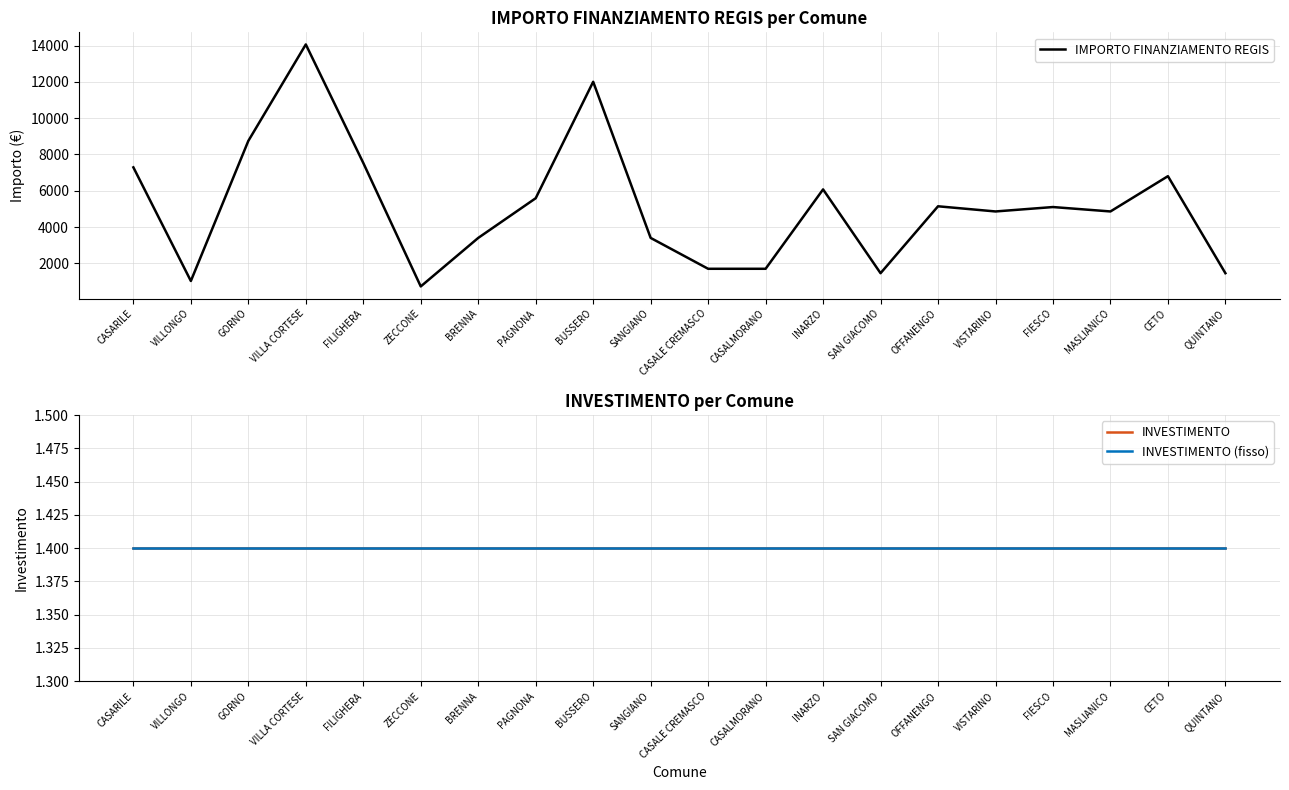

Is this an area chart (filled region under the line)?

No